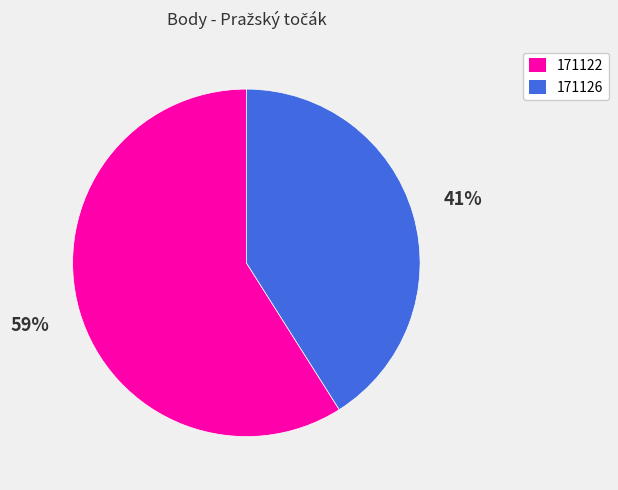

Does 171122 represent more than half of the total?

Yes